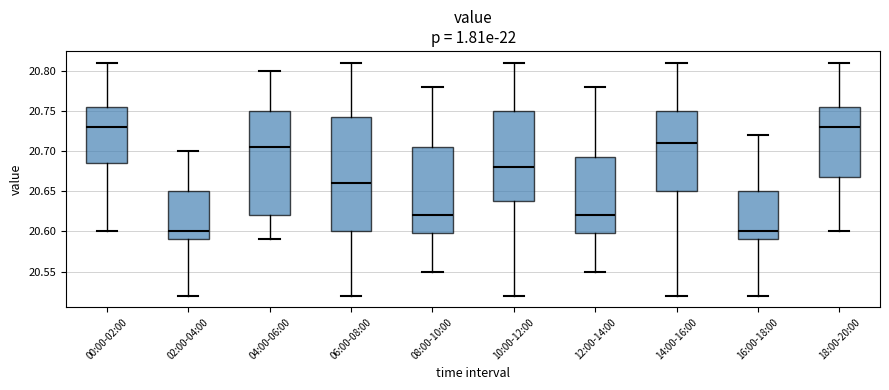

Comparing the boxes themselves (not the whiskers), which one is the tallest?

06:00-08:00